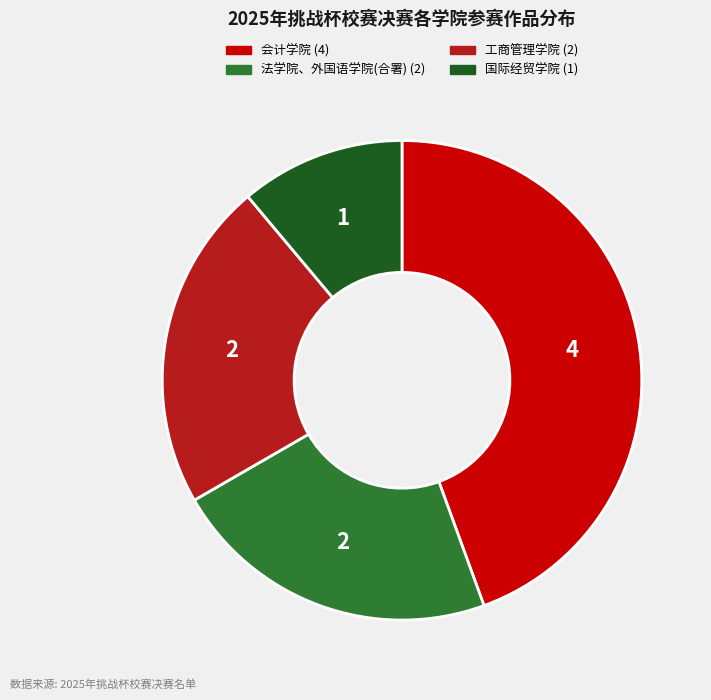

Do 工商管理学院 and 会计学院 together represent more than half of the pie?

Yes